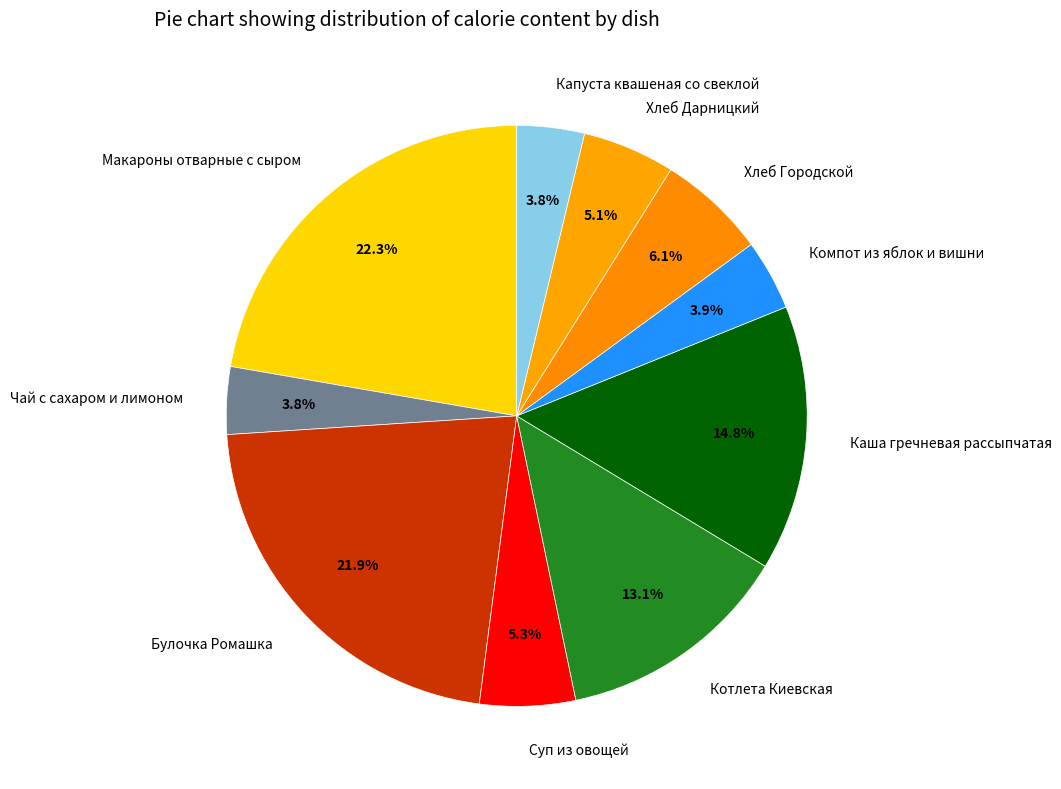

Combined, do Макароны отварные с сыром and Хлеб Дарницкий account for over 50%?

No